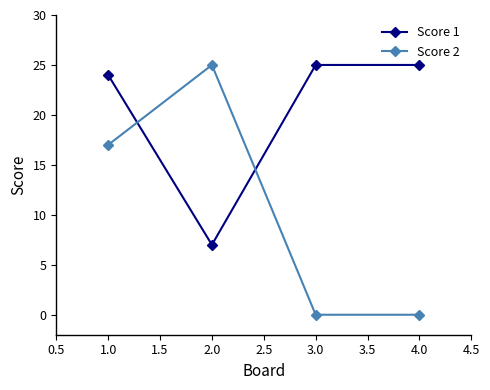

How many data points does each series have?

4